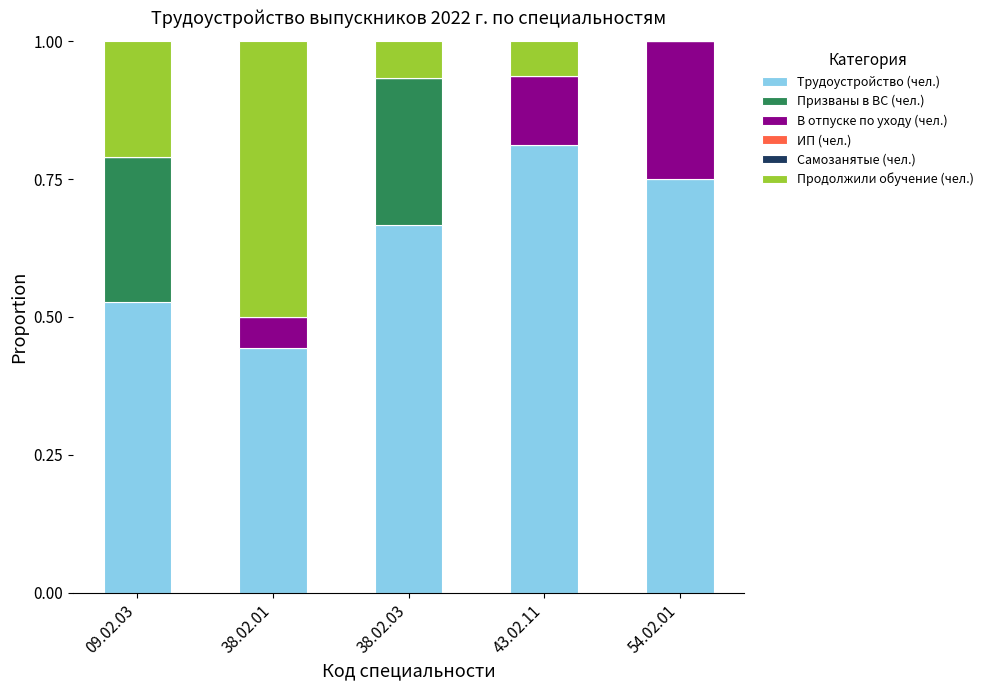

What is the total value across all series at 38.02.01?

1.0